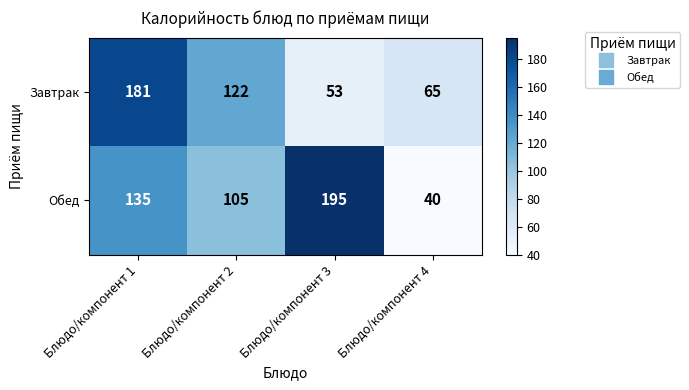

What is the minimum value shown in the chart?

40